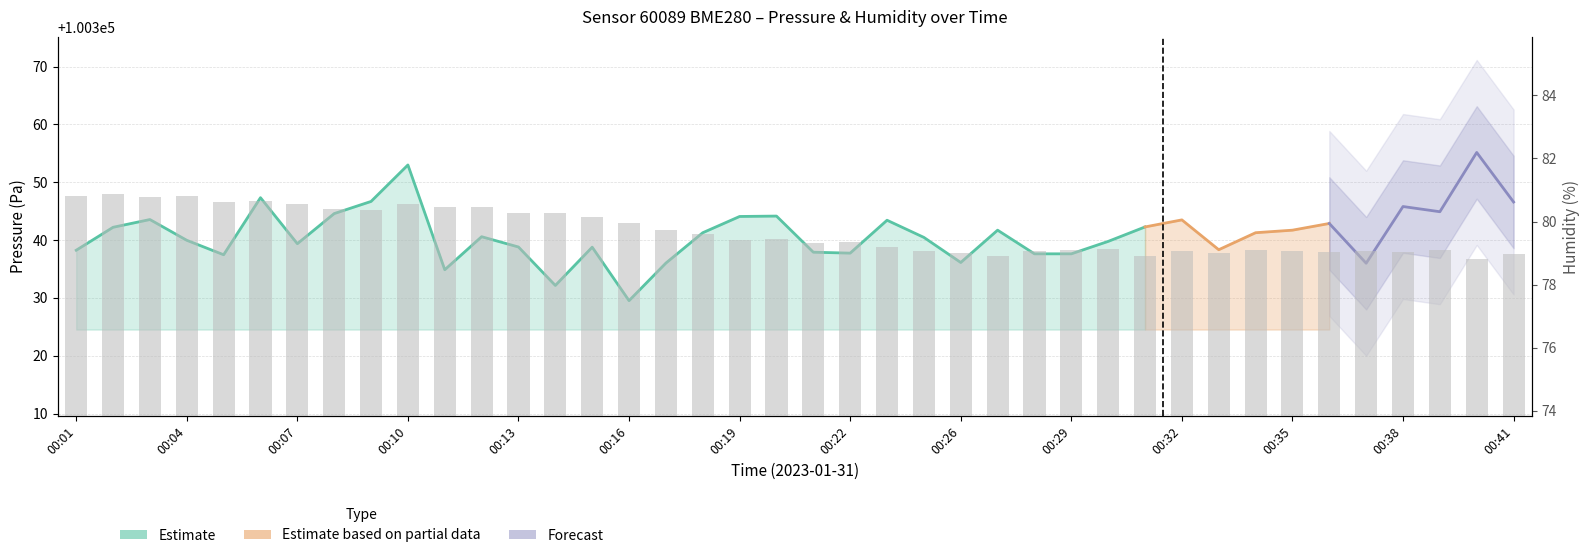

Read the value at 00:30.

79.1